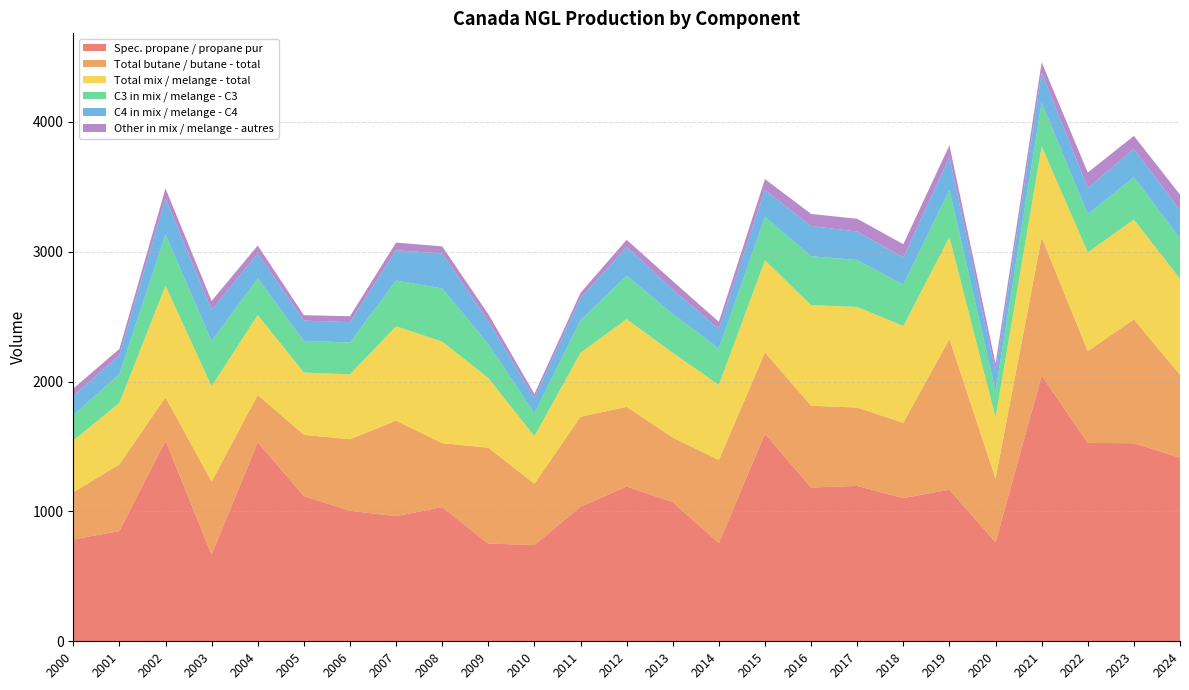

Reading left to right, list all the values displayed in this chart.

Spec. propane / propane pur: 784.0	848.9	1544.6	668.8	1532.2	1118.9	1005.2	963.4	1033.2	752.6	741.3	1036.3	1192.0	1071.0	756.2	1598.0	1183.9	1196.5	1102.7	1167.5	762.8	2044.8	1528.0	1525.0	1413.1
Total butane / butane - total: 362.4	513.9	334.0	560.6	364.3	471.1	550.4	735.2	492.6	738.0	471.9	692.7	613.2	497.9	639.6	625.9	629.9	603.4	579.9	1159.2	490.5	1063.1	706.5	953.4	638.6
Total mix / melange - total: 399.8	472.7	859.5	734.6	616.2	479.4	499.9	727.0	782.4	536.7	366.3	492.6	675.0	652.6	578.1	709.8	775.5	774.6	745.6	785.5	471.6	703.0	761.2	768.6	740.3
C3 in mix / melange - C3: 194.2	222.1	394.6	347.6	282.1	243.0	245.7	352.1	409.1	262.5	176.8	250.0	335.2	298.8	280.5	334.3	375.7	361.7	317.4	364.1	202.9	336.7	292.8	327.2	308.5
C4 in mix / melange - C4: 148.0	145.7	277.1	239.6	190.5	156.8	156.4	233.3	268.8	175.1	116.3	170.6	222.0	186.8	151.1	208.2	232.7	219.1	209.9	251.3	143.1	231.9	201.8	216.5	219.1
Other in mix / melange - autres: 57.6	48.3	77.0	69.8	62.2	41.8	45.7	59.3	54.7	54.7	32.1	40.6	54.2	66.9	54.4	82.8	93.0	98.3	102.0	92.1	67.1	78.9	119.7	100.9	120.0